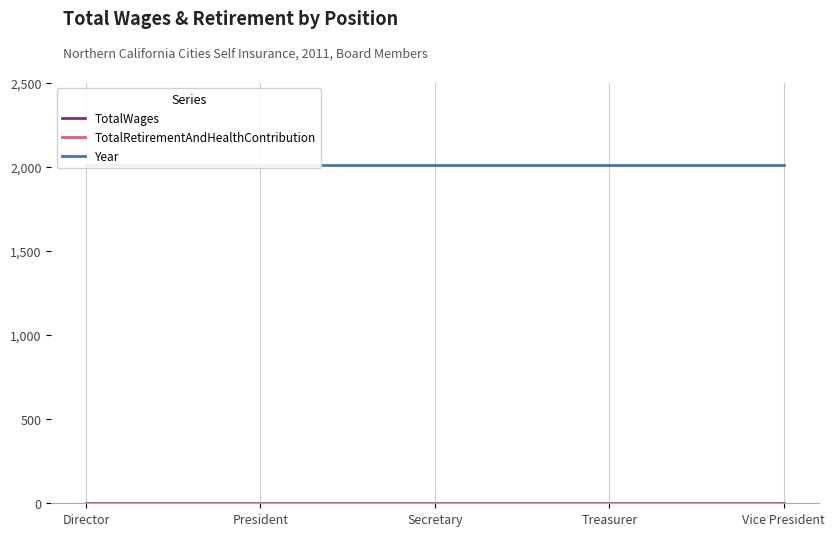

Reading left to right, list all the values displayed in this chart.

TotalWages: Director=0	President=0	Secretary=0	Treasurer=0	Vice President=0
TotalRetirementAndHealthContribution: Director=0	President=0	Secretary=0	Treasurer=0	Vice President=0
Year: Director=2011	President=2011	Secretary=2011	Treasurer=2011	Vice President=2011